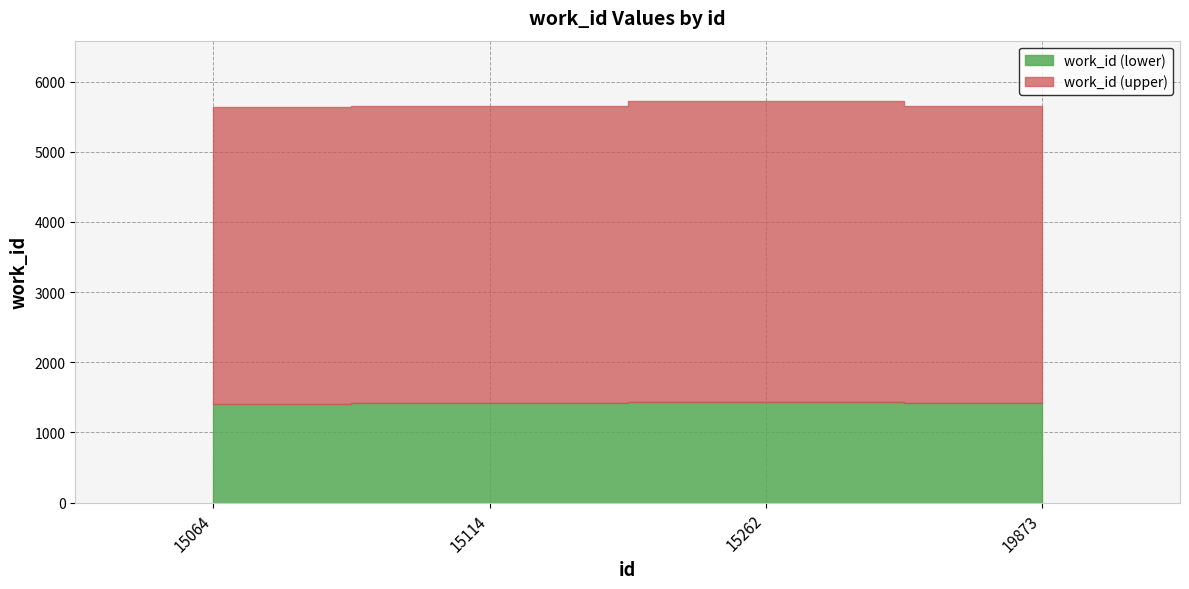

Which label corresponds to the smallest value in the chart?

15064